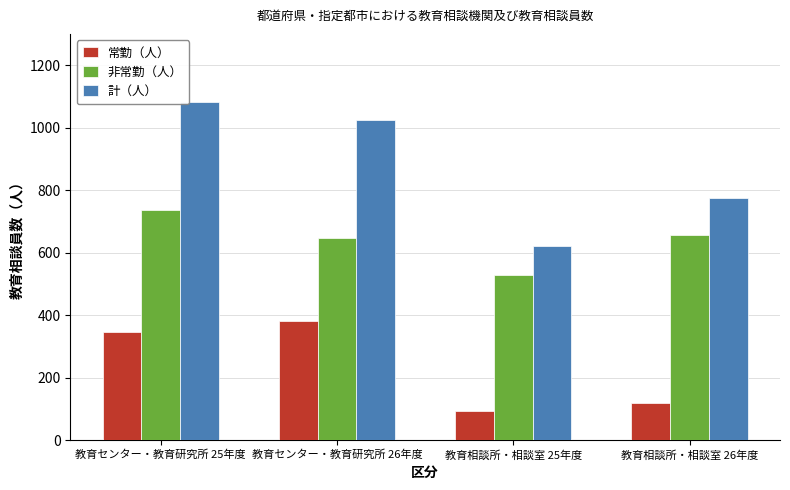

Which series has the largest total across all categories?

計（人）